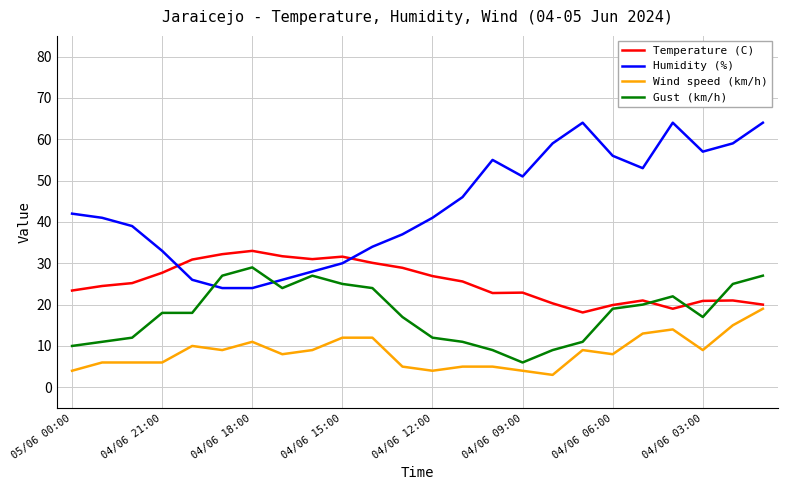

What is the maximum value shown in the chart?

64.0